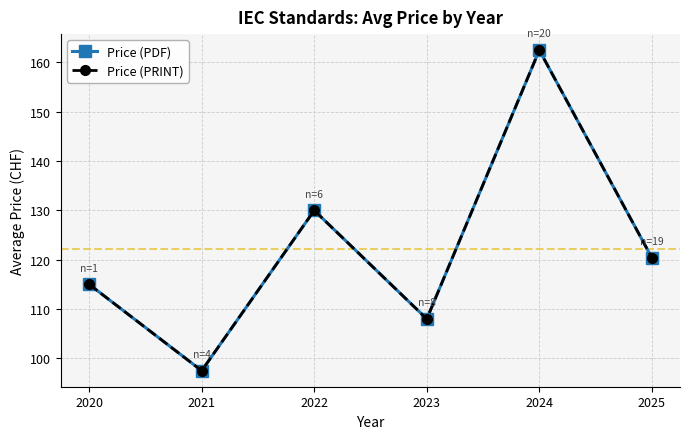

Reading right to left, extract all data points from this chart.

Price (PDF): 2025=120.4	2024=162.5	2023=108.0	2022=130.0	2021=97.5	2020=115.0
Price (PRINT): 2025=120.4	2024=162.5	2023=108.0	2022=130.0	2021=97.5	2020=115.0